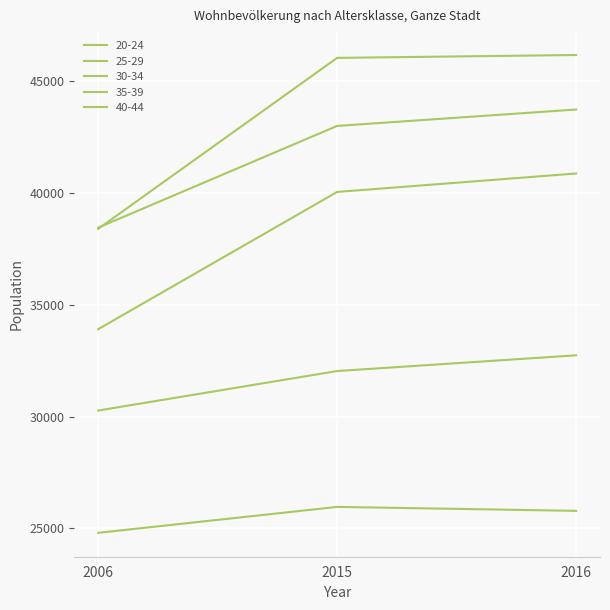

Does the chart display data point markers on the line(s)?

No